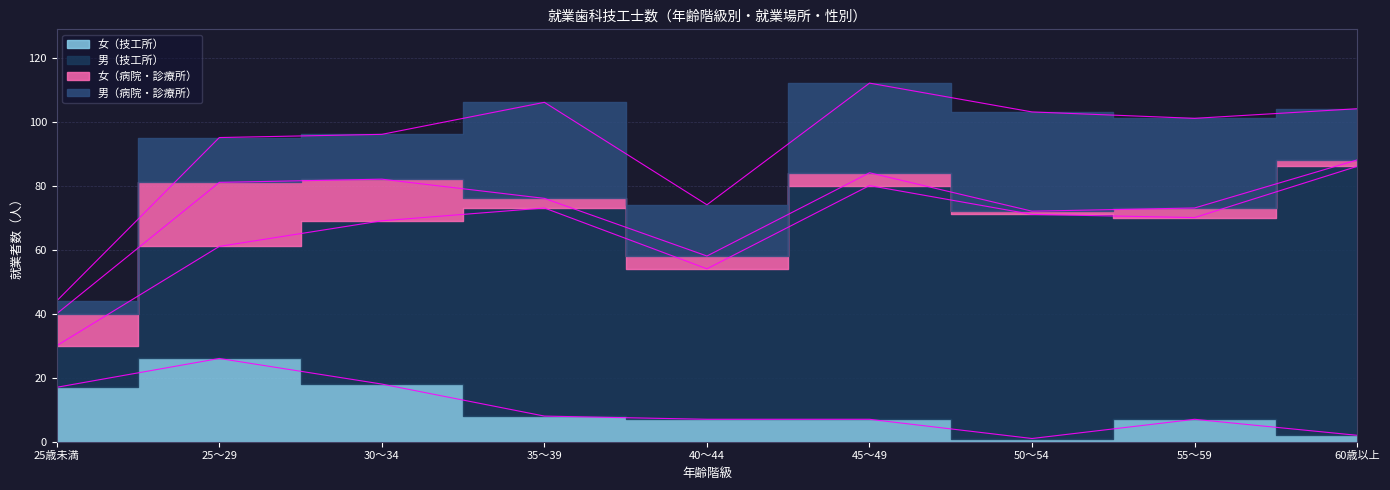

True or false: 女（病院・診療所） and 男（技工所） intersect in this chart.

False